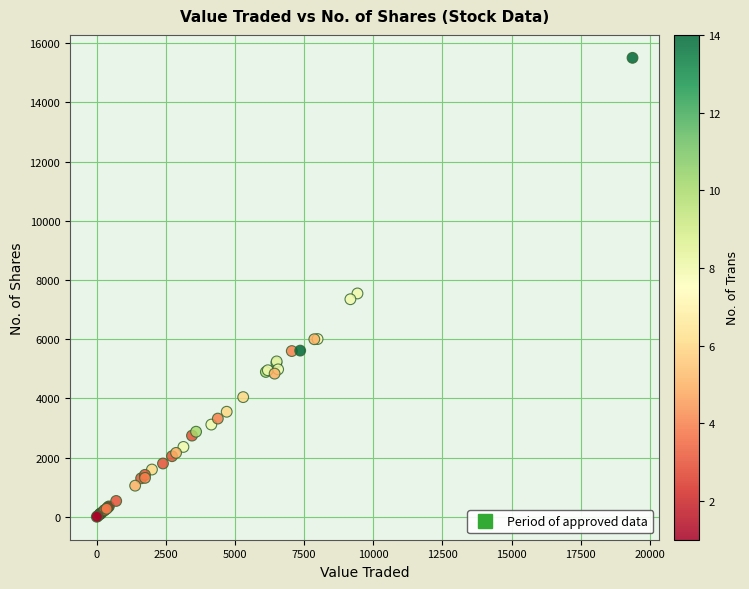

What Y value in the scatter plot is closest to 7752?

7545